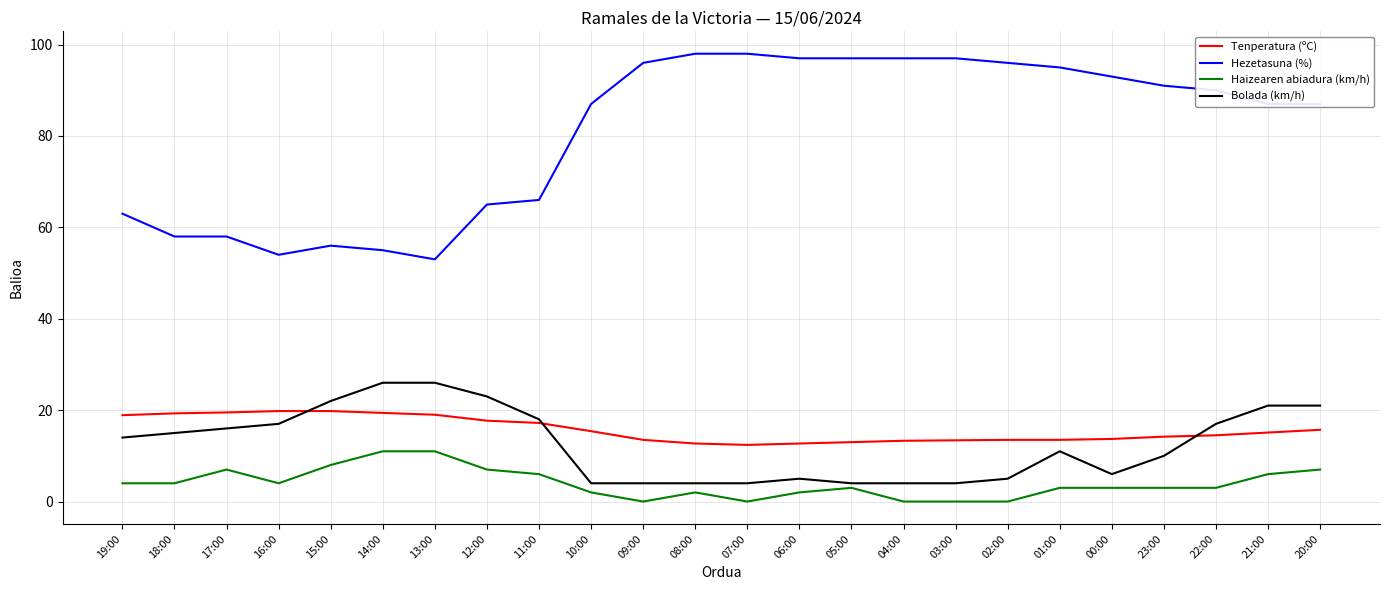

What is the minimum value for Tenperatura (ºC)?

12.4